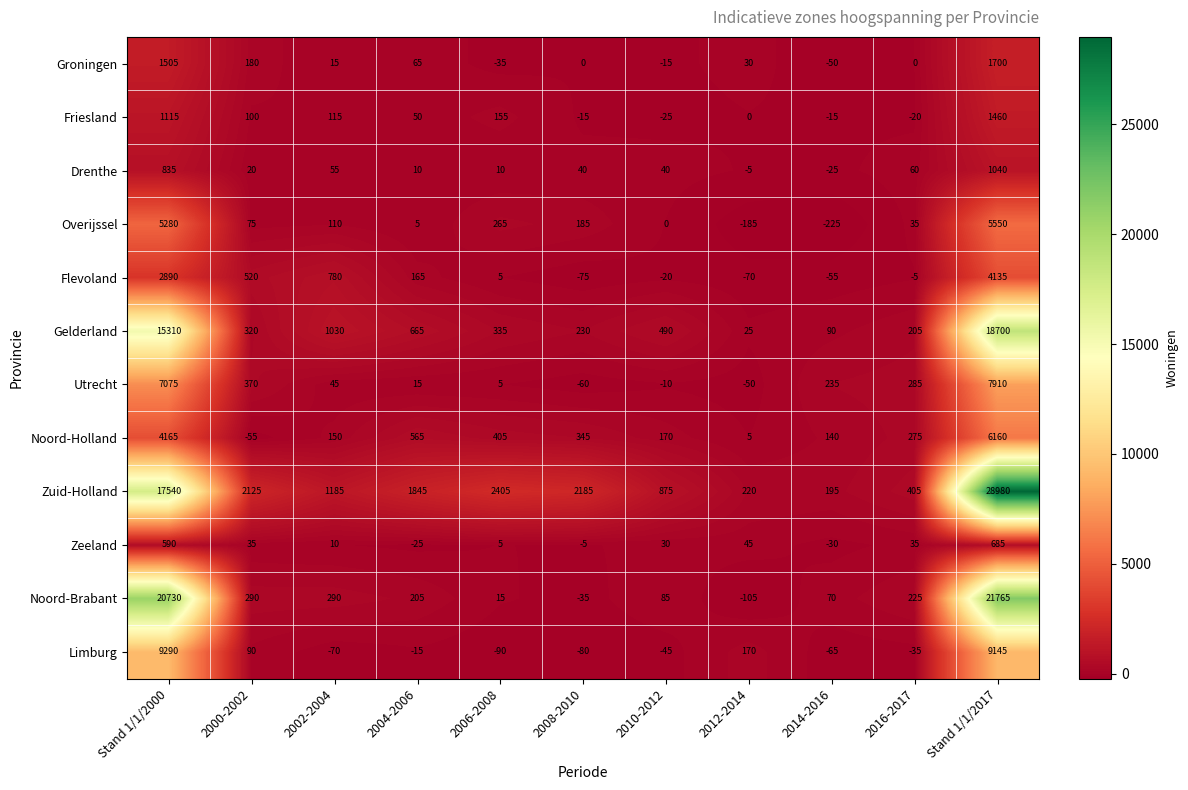

How many series are shown in this chart?

12